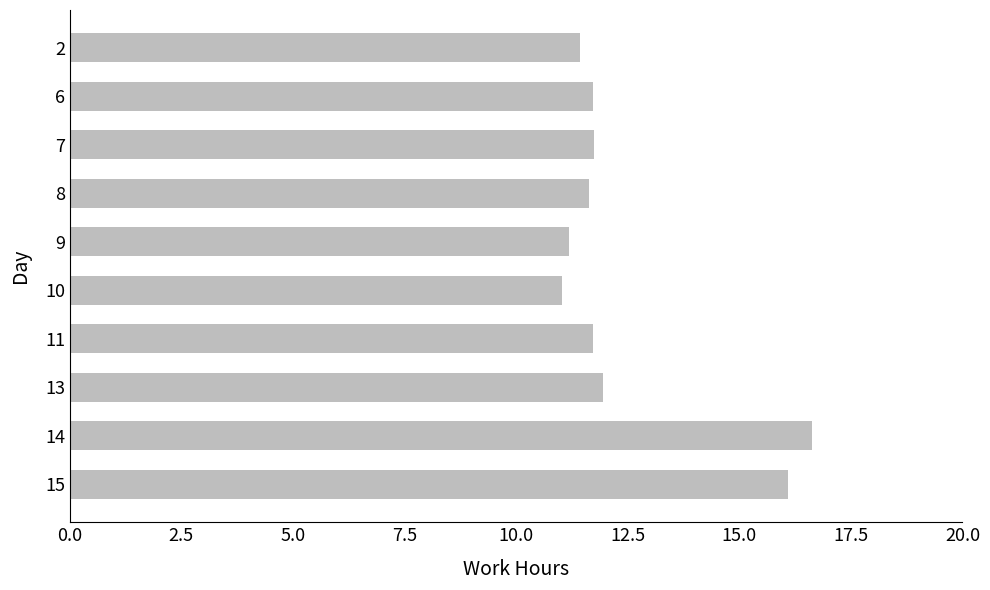

What is the maximum value shown in the chart?

16.6